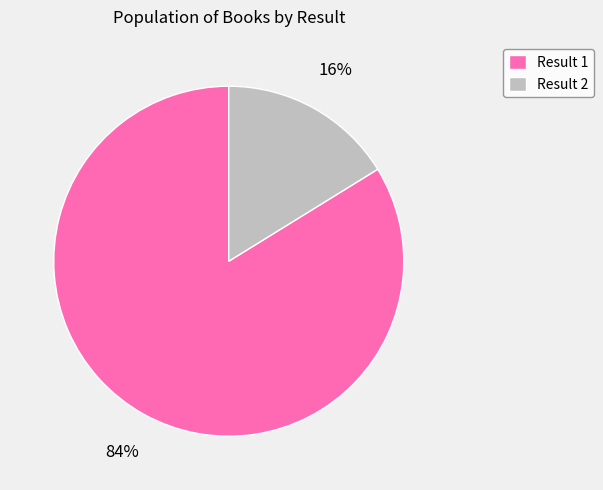

To the nearest percent, what portion does Result 1 represent?

84%